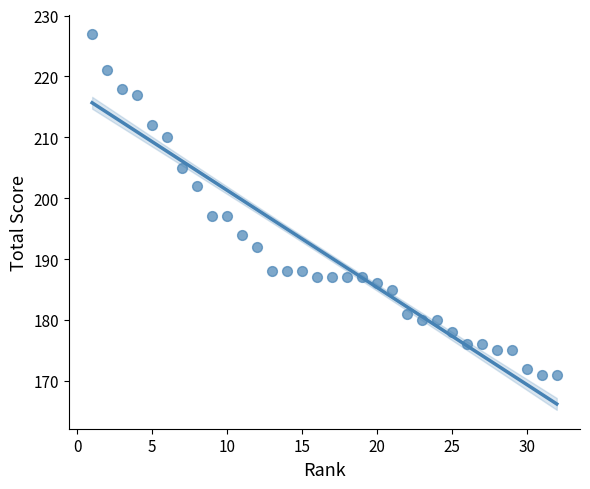

What is the range of X values (max minus min)?

31